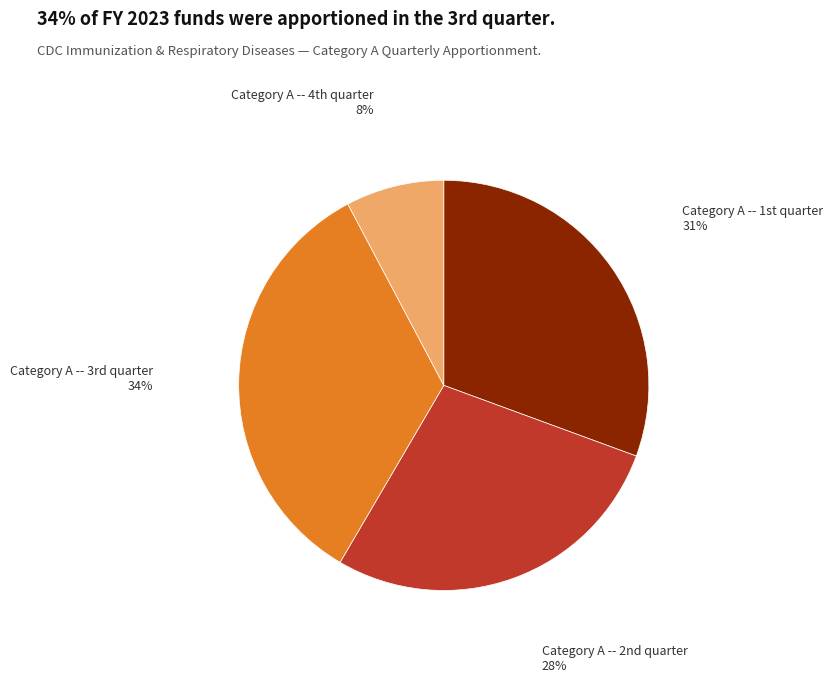

Which slice is the largest?

Category A -- 3rd quarter